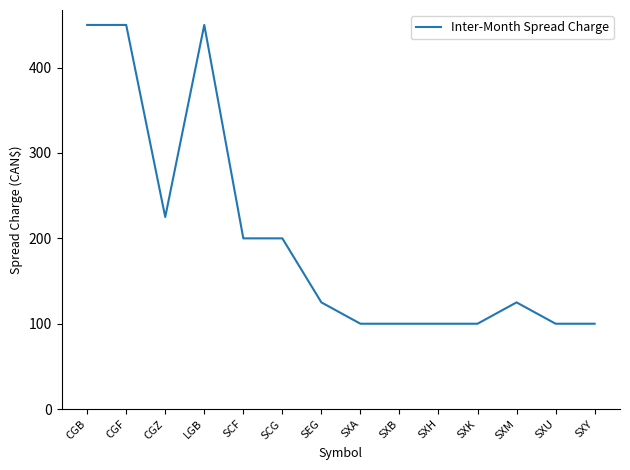

Where is the data nearest to the value 275?

CGZ